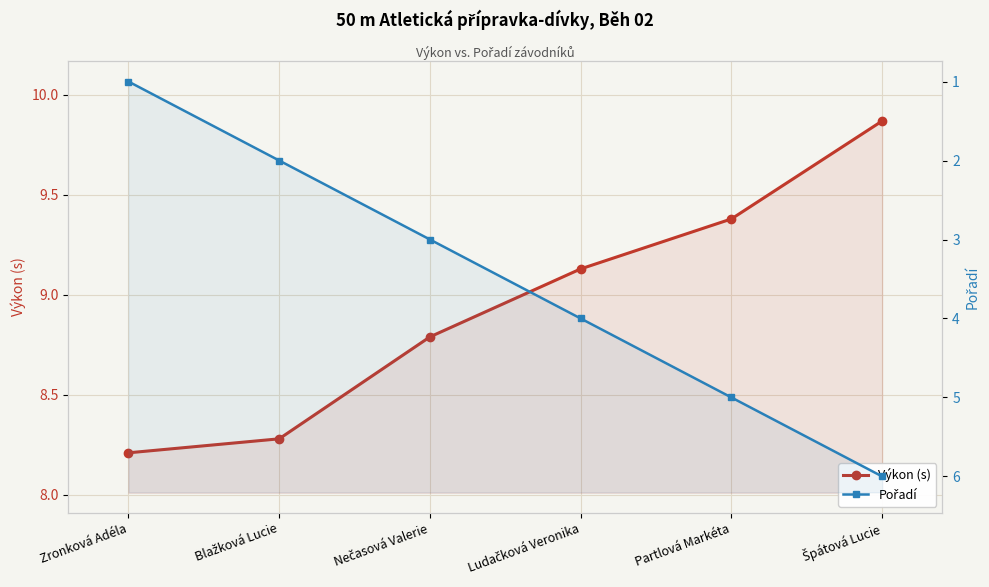

Read the Pořadí value at Ludačková Veronika.

4.0